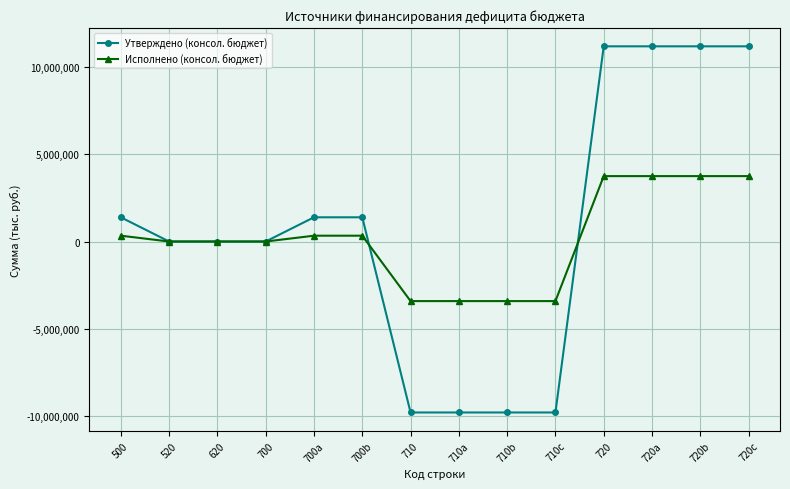

What is the label of the 5th point from the right?

710c